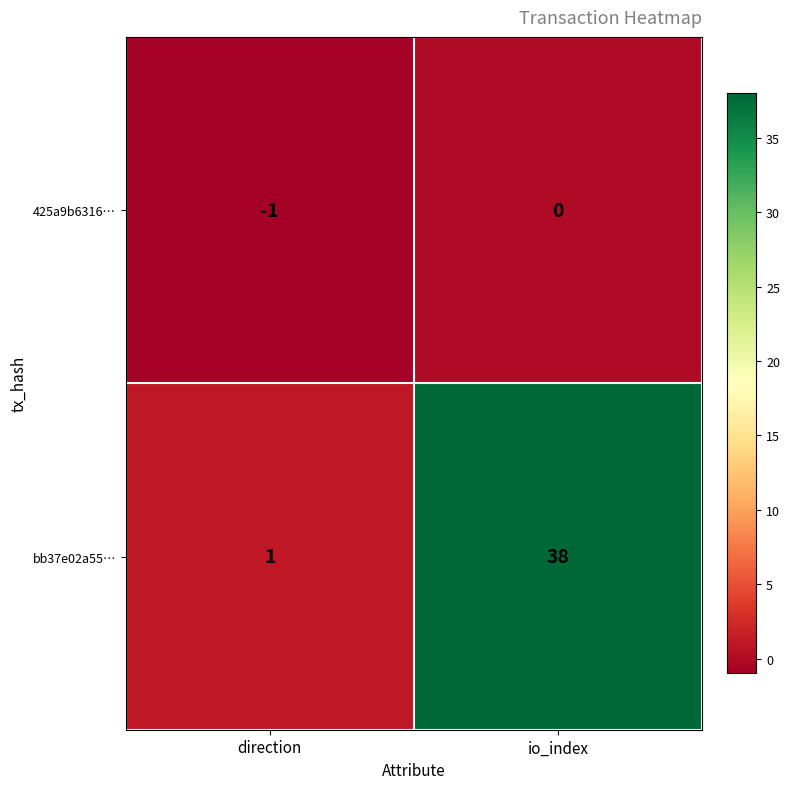

Reading left to right, extract all data points from this chart.

425a9b6316…: -1	0
bb37e02a55…: 1	38